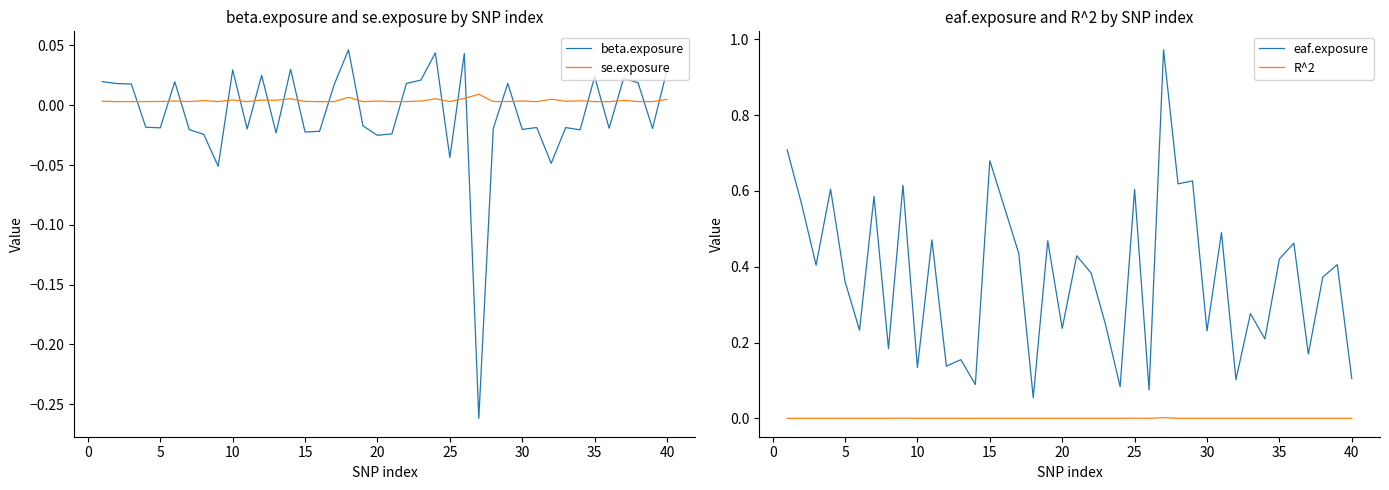

How many intersections are there between beta.exposure and se.exposure?

22